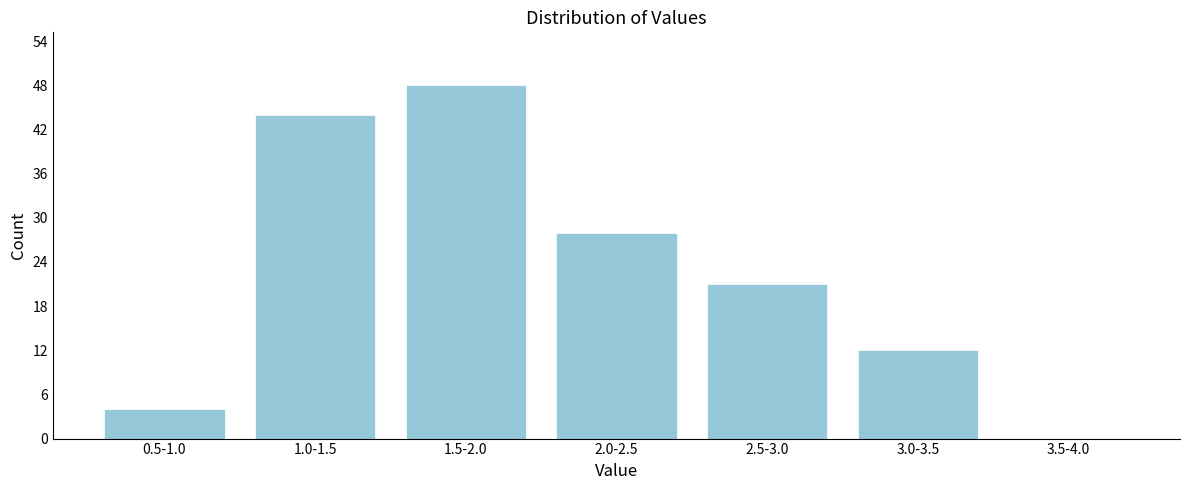

Reading left to right, list all the values displayed in this chart.

0.5-1.0=4	1.0-1.5=44	1.5-2.0=48	2.0-2.5=28	2.5-3.0=21	3.0-3.5=12	3.5-4.0=0